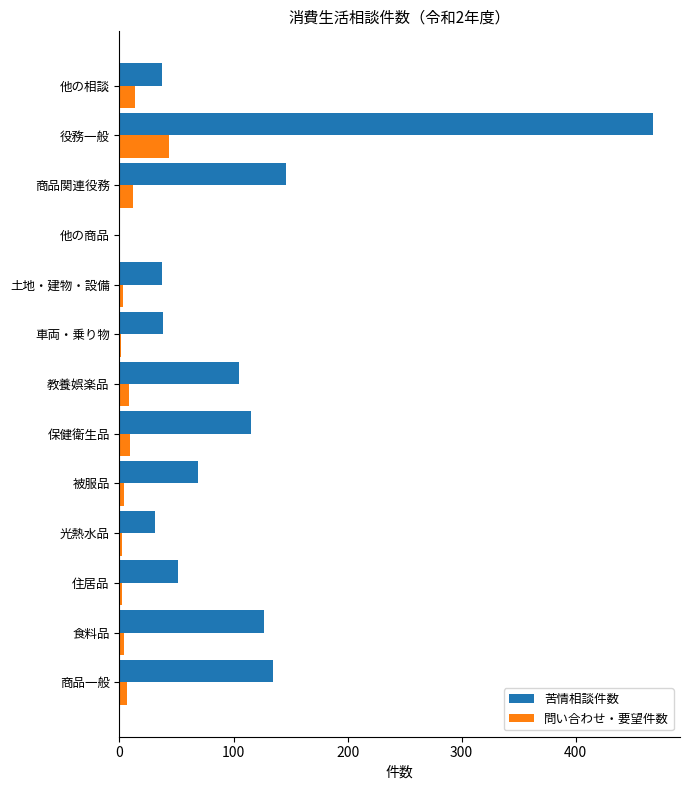

What is the sum of all 苦情相談件数 values?

1359